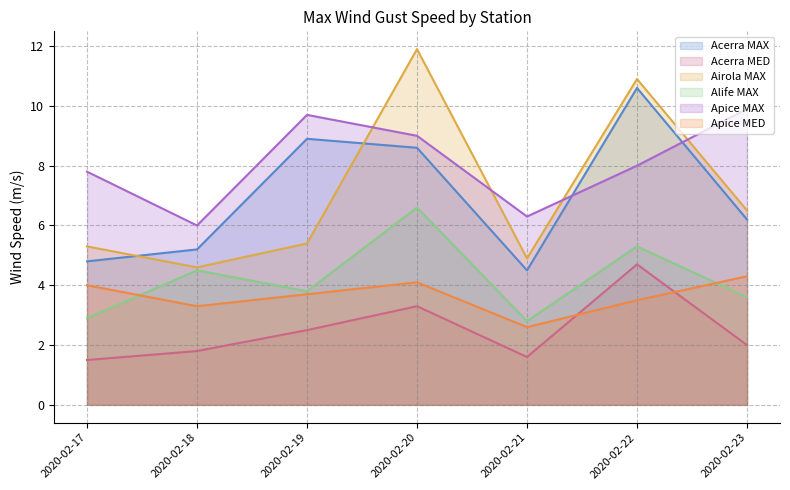

At which category is the sum across all series the highest?

2020-02-20